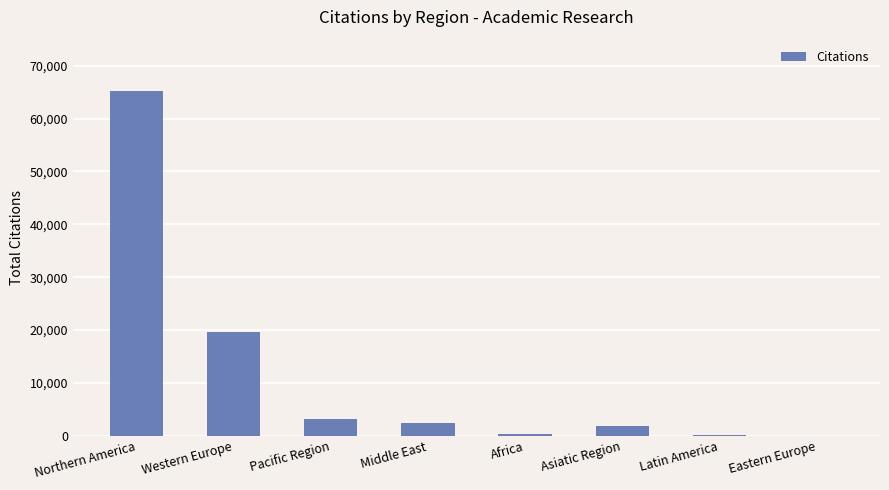

Which label corresponds to the largest value in the chart?

Northern America